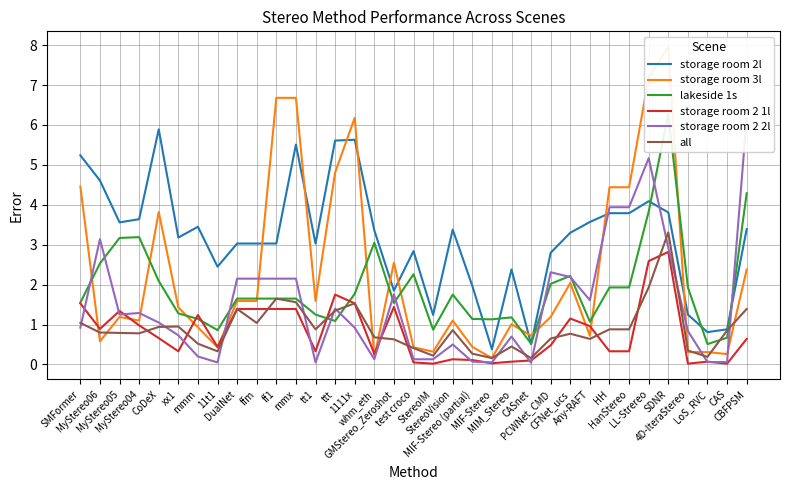

How many lines are shown in the chart?

6